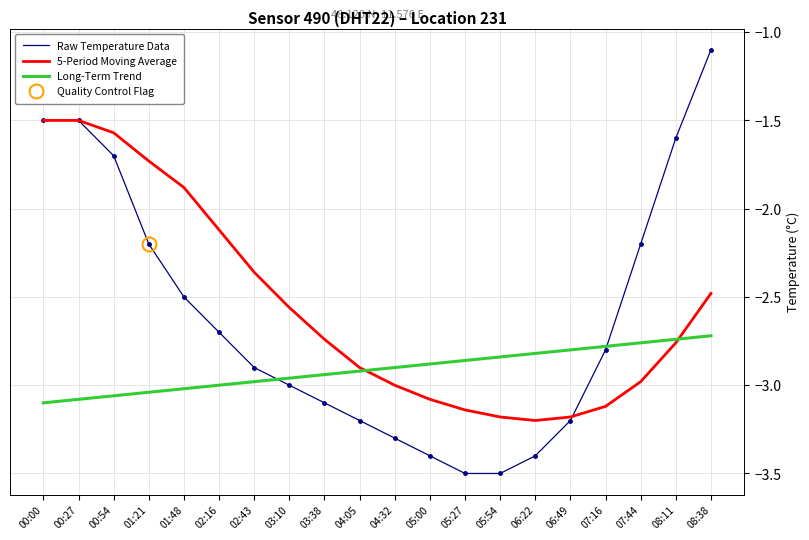

What is the difference between the maximum and second lowest values in the Raw Temperature Data series?

2.4